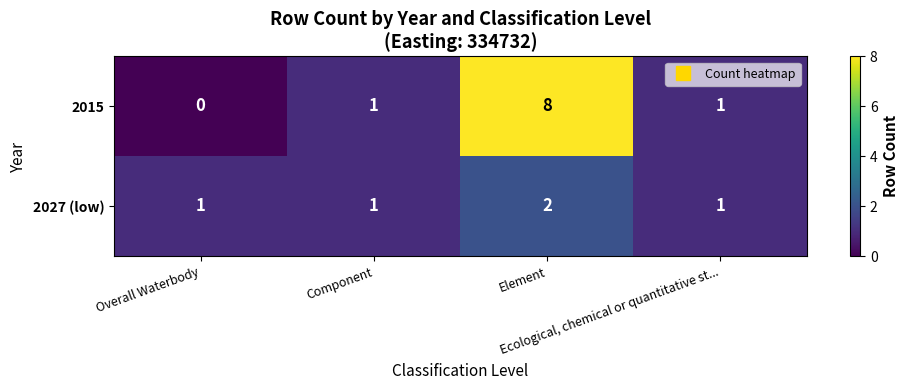

What is the sum of all 2027 (low) values?

5